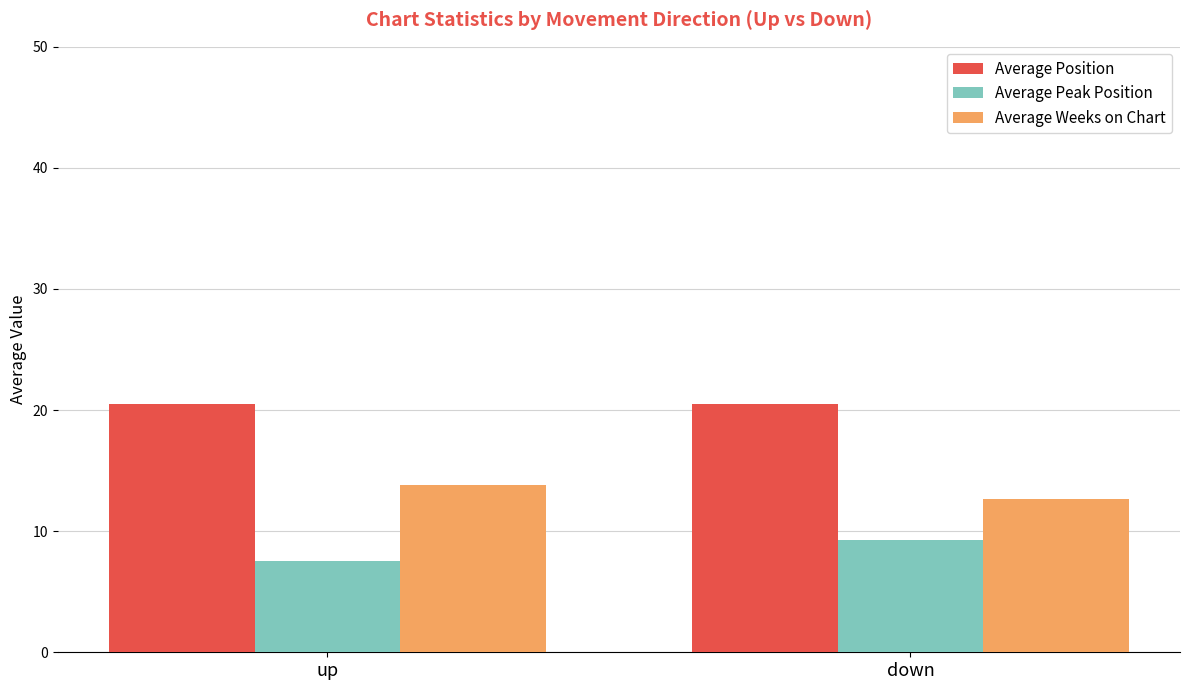

What is the total value across all series at up?

41.9